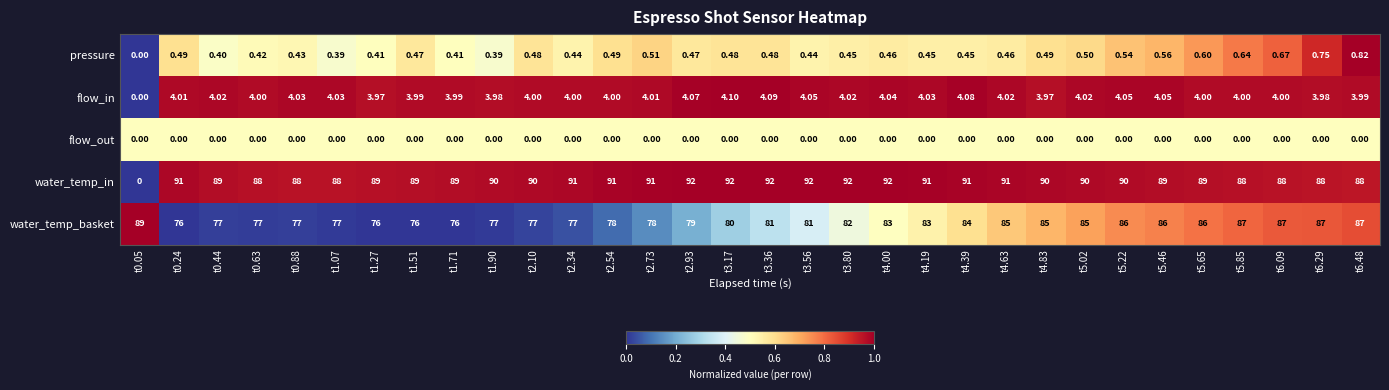

Is the value of flow_in at t0.88 greater than the value of flow_out at t4.00?

Yes